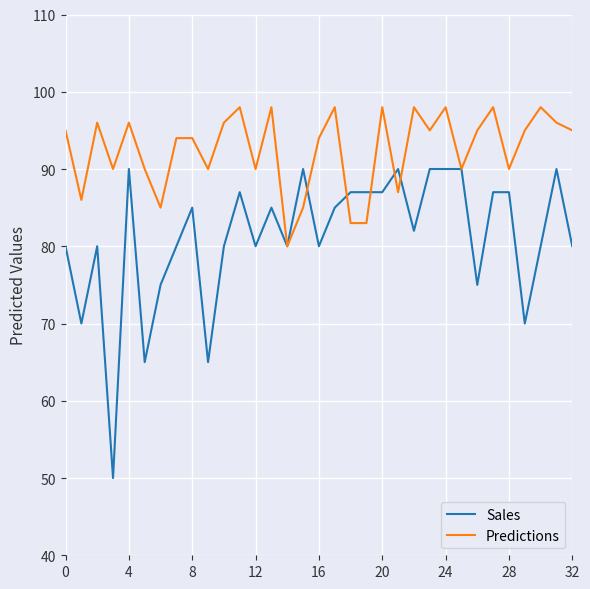

Which series has the largest total across all categories?

Predictions